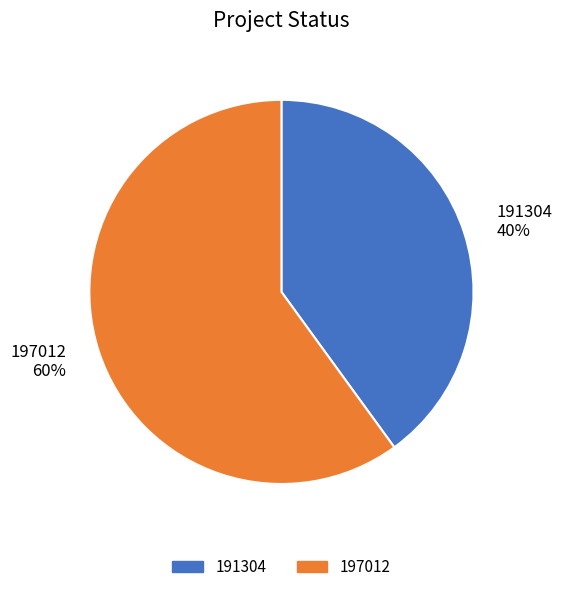

True or false: 191304 accounts for 33% of the total.

False